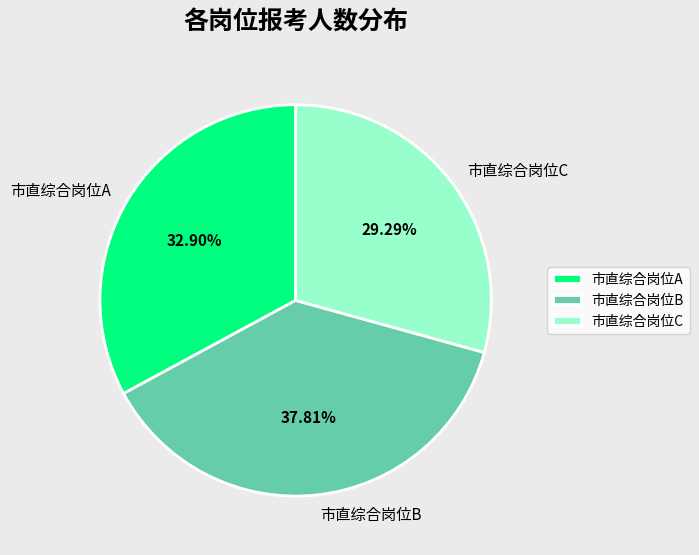

Count the number of slices in the pie.

3